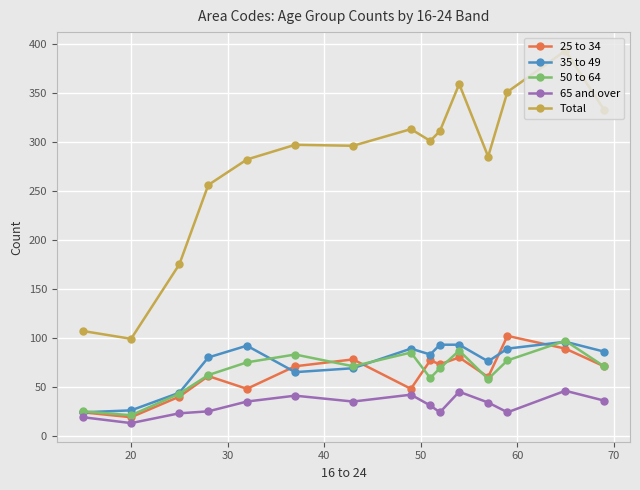

How many lines are shown in the chart?

5